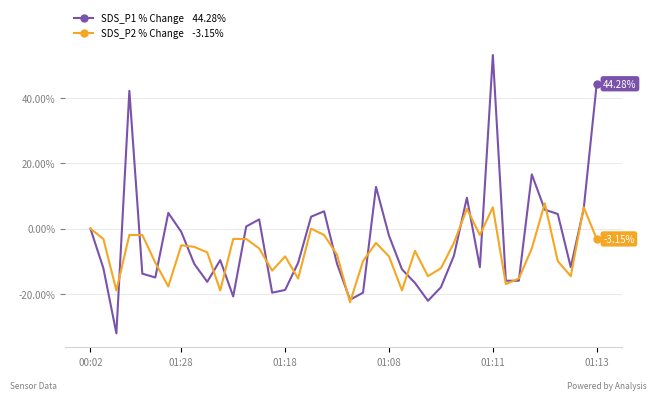

Does the chart display data point markers on the line(s)?

No